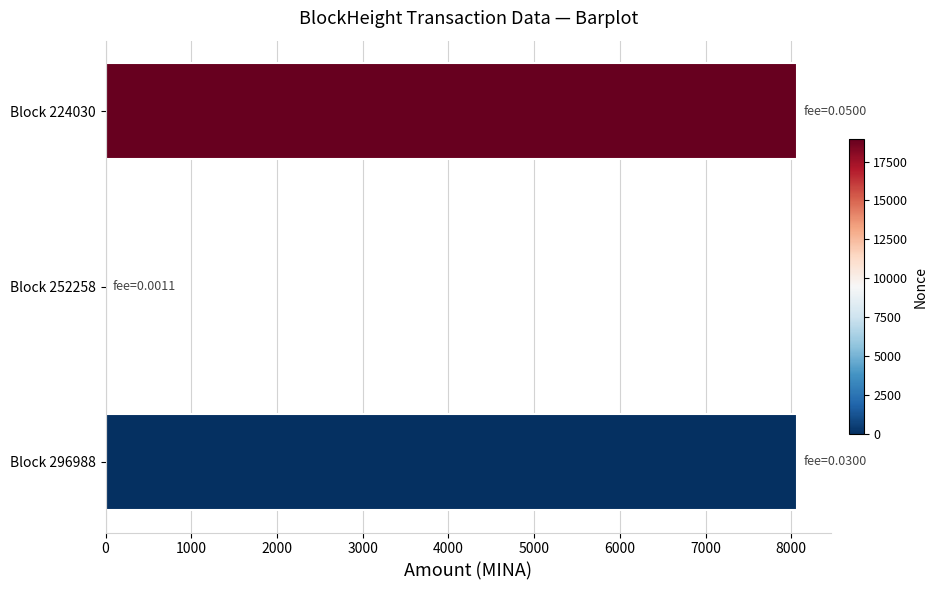

At which label is the value closest to 4032?

Block 296988